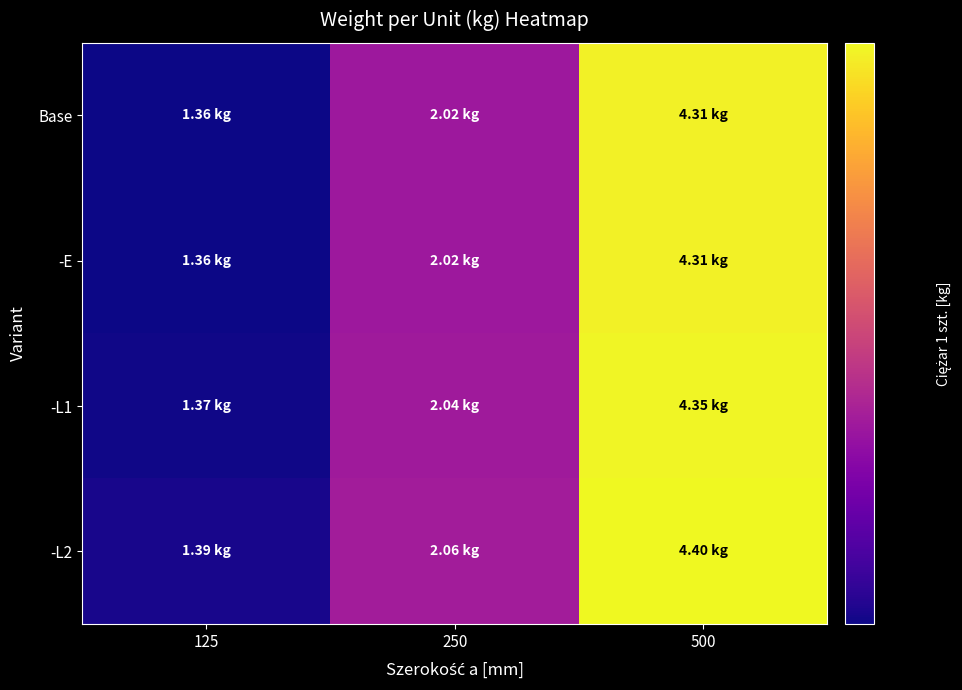

How many categories are shown in the chart?

3